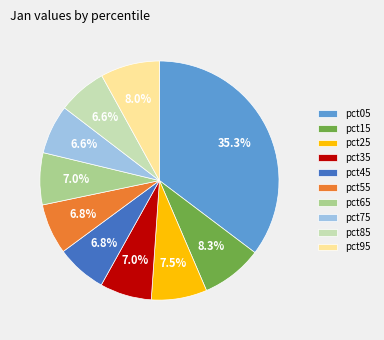

Which slice is the largest?

pct05